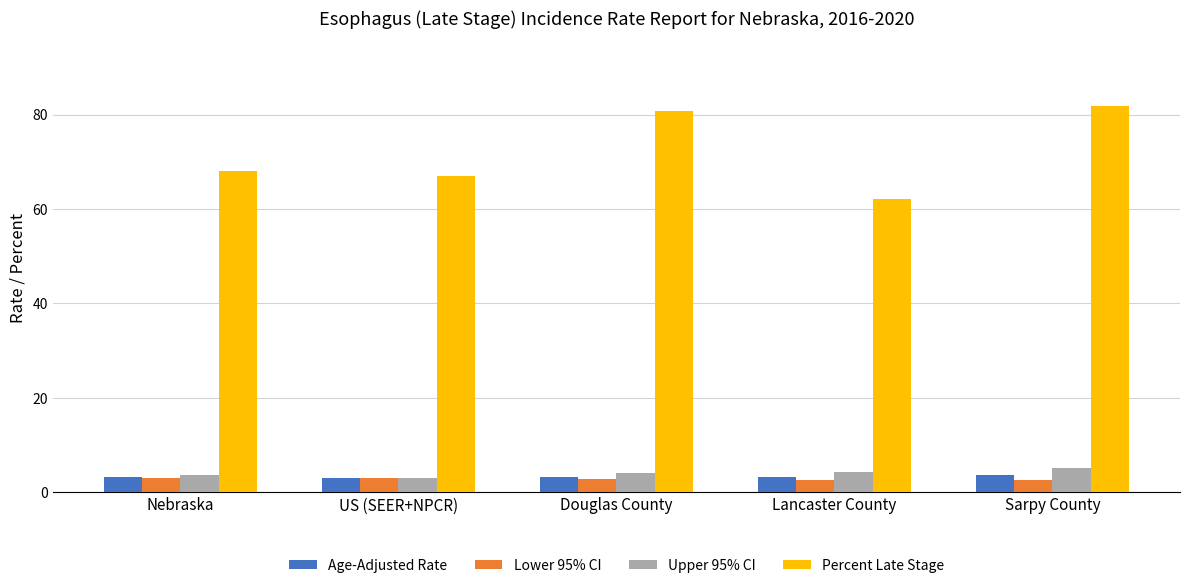

The value of Lower 95% CI at Douglas County is 2.7. True or false?

True